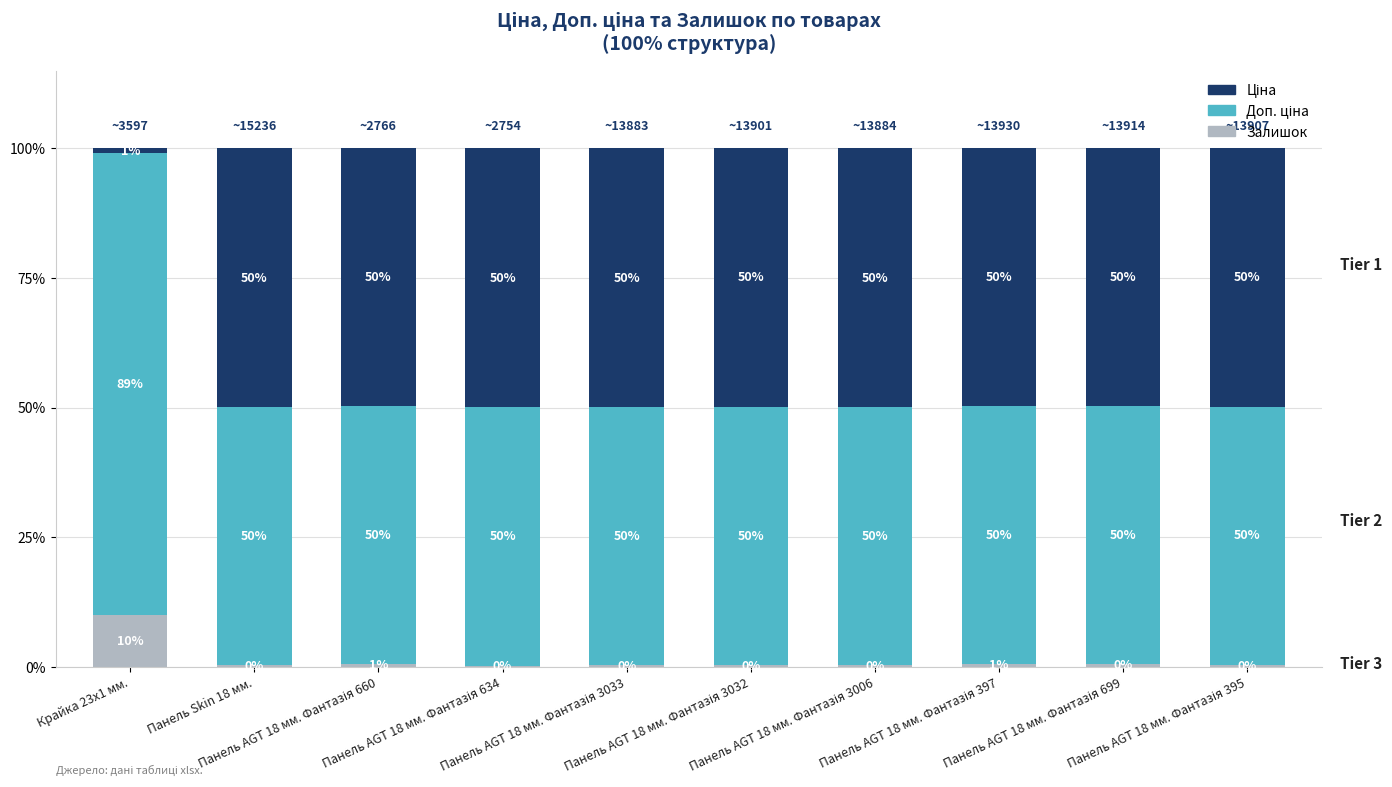

At which category is the sum across all series the highest?

Панель AGT 18 мм. Фантазія 3032